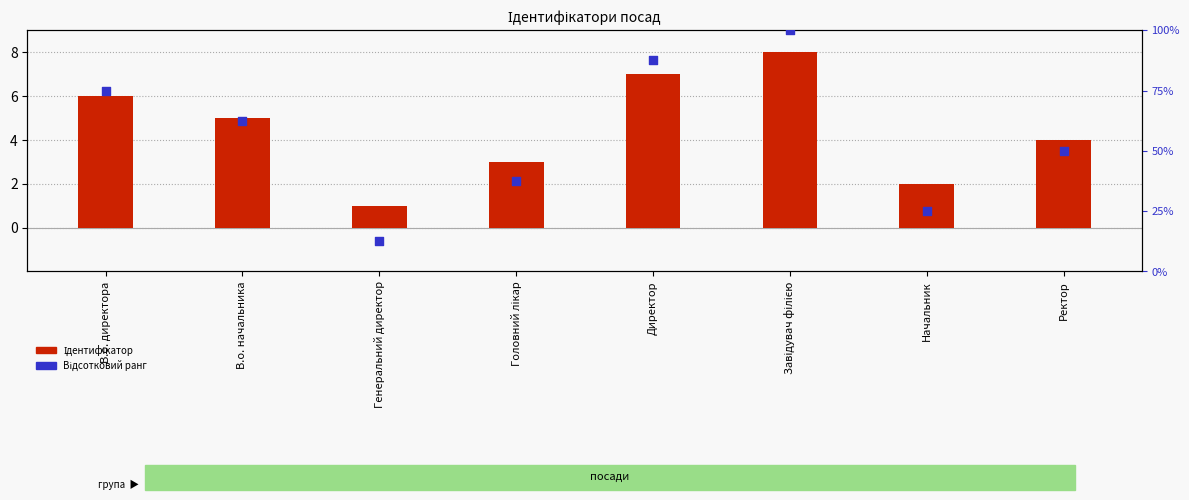

Which series reaches the maximum Y coordinate?

Відсотковий ранг